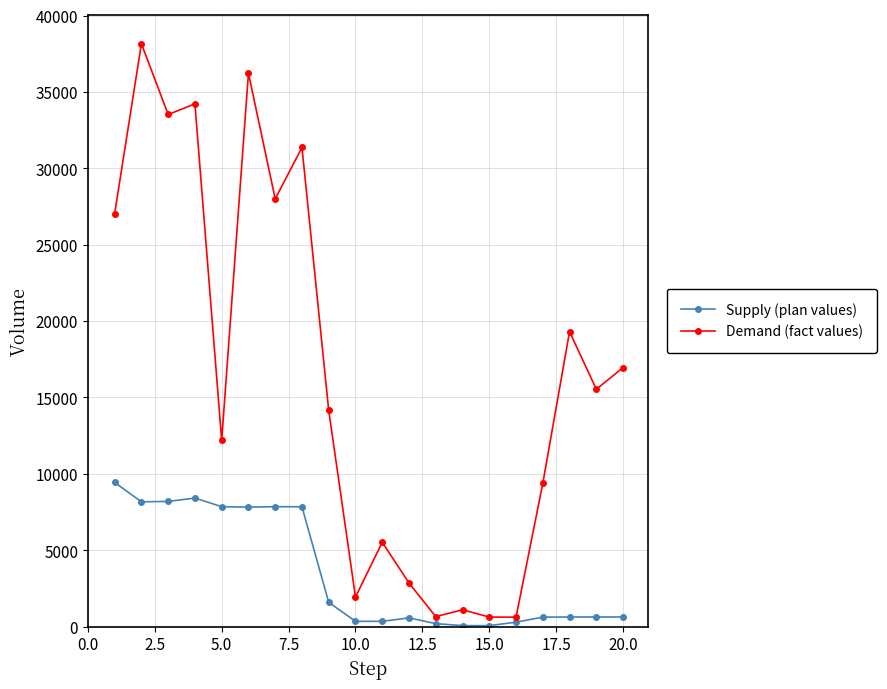

What is the value of the Demand (fact values) point at the 19th from the left?

15539.9